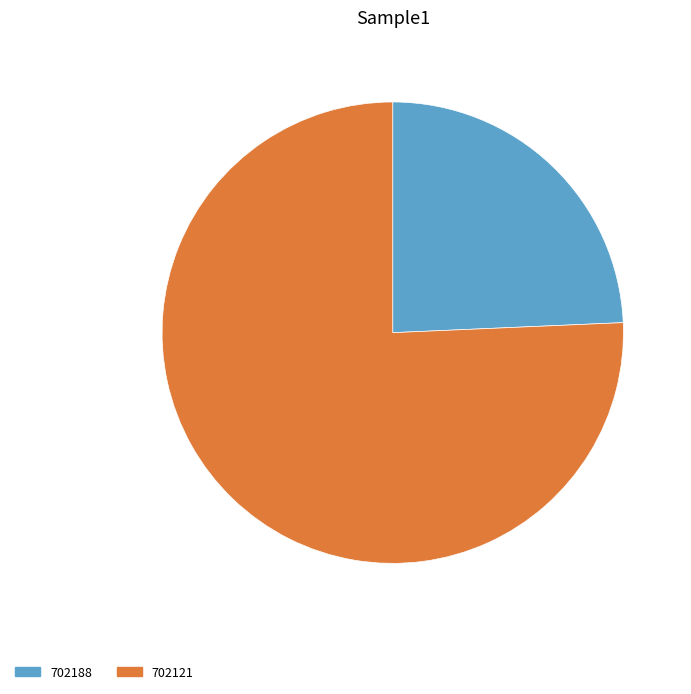

Is 702121 the majority of the pie?

Yes